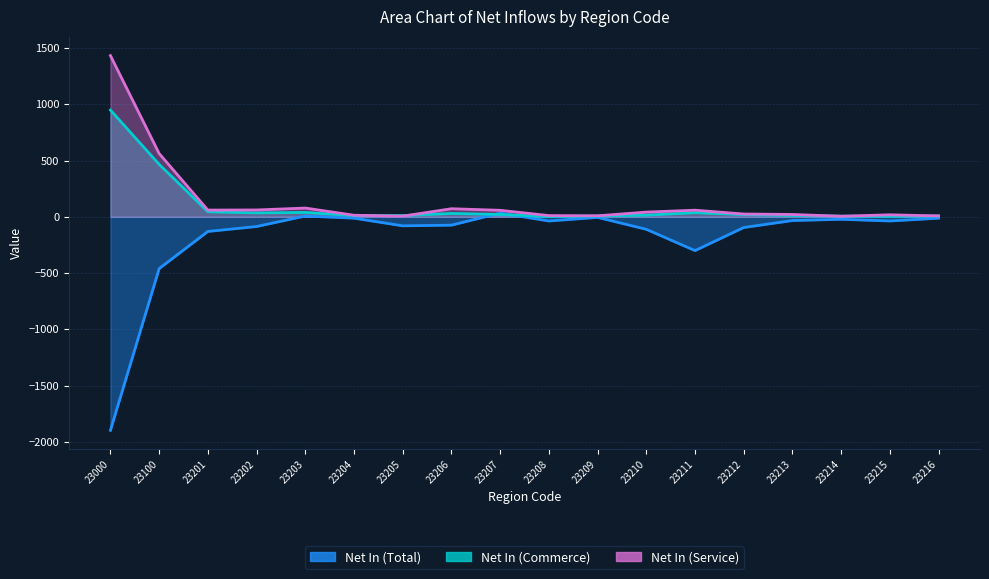

What is the maximum value shown in the chart?

1432